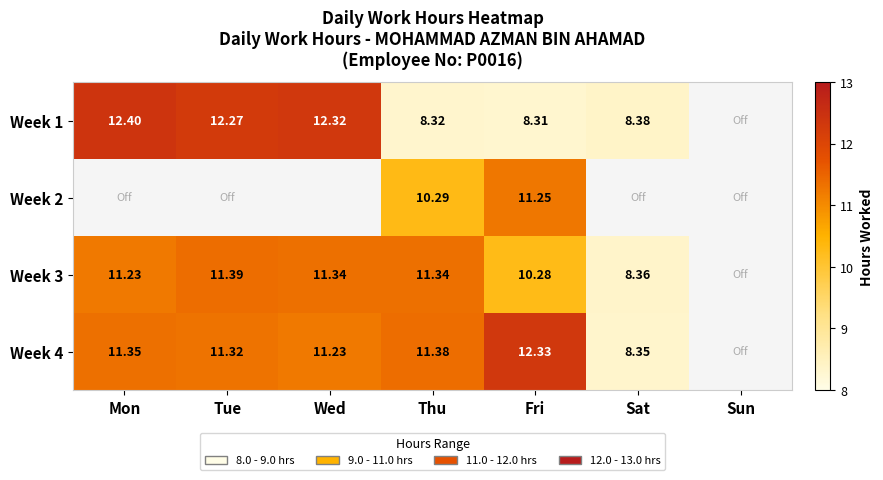

Which series has the widest spread of values?

Week 1